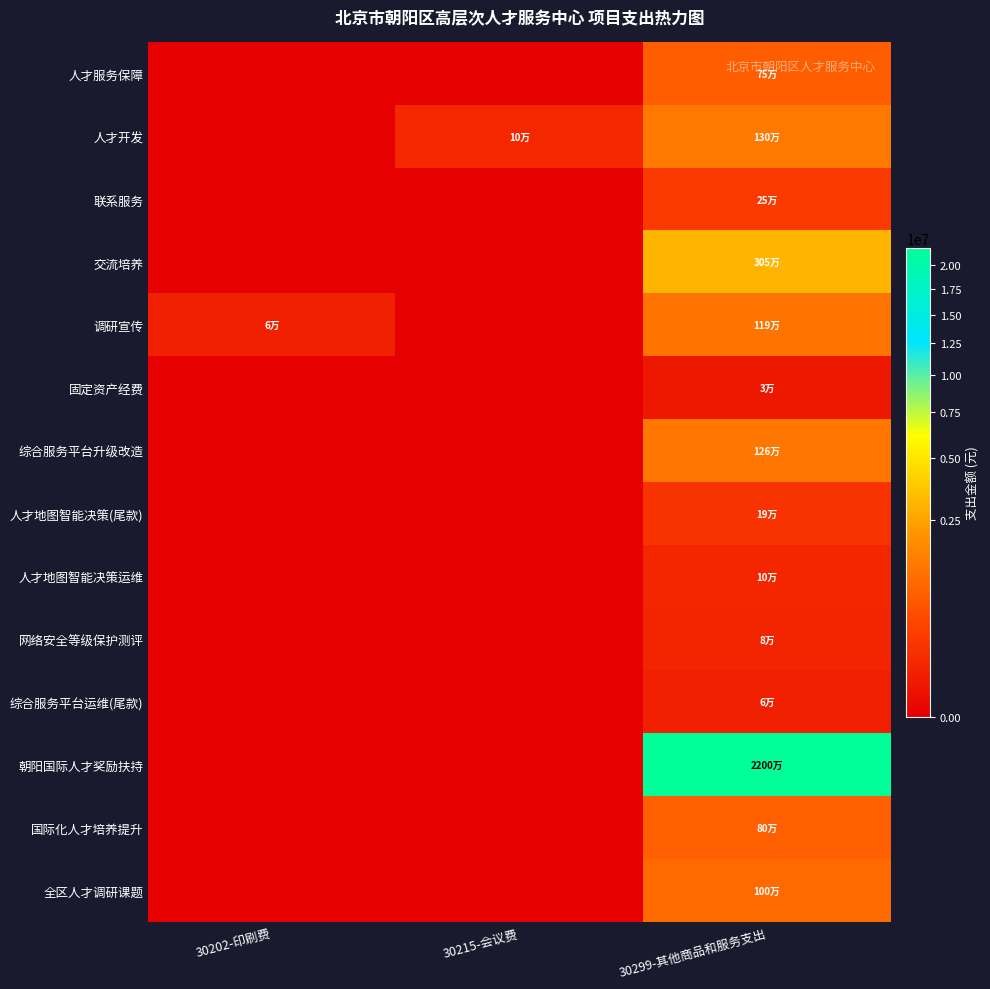

Between 30215-会议费 and 30202-印刷费, which is larger?

30215-会议费